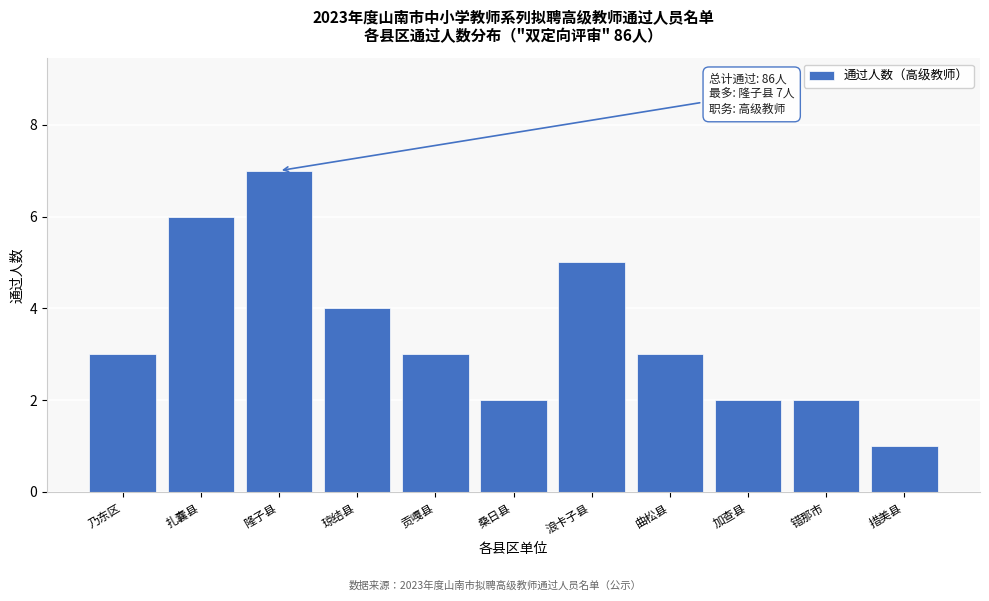

Reading left to right, extract all data points from this chart.

3	6	7	4	3	2	5	3	2	2	1